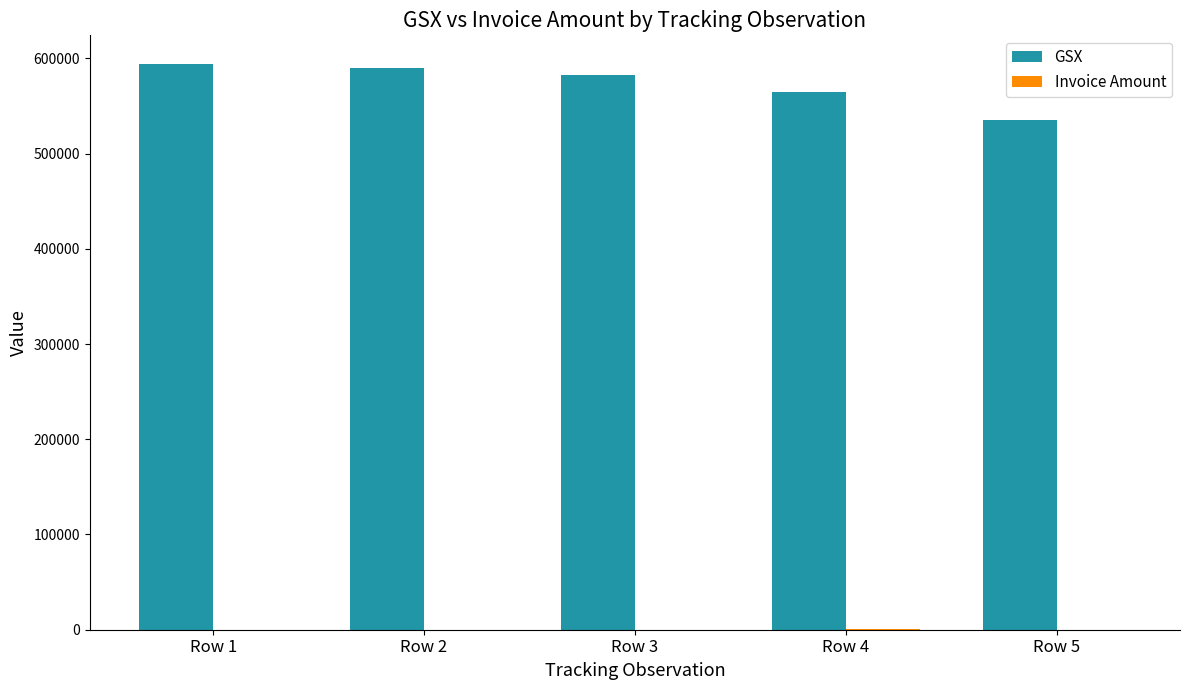

What is the greatest value displayed?

594486.0